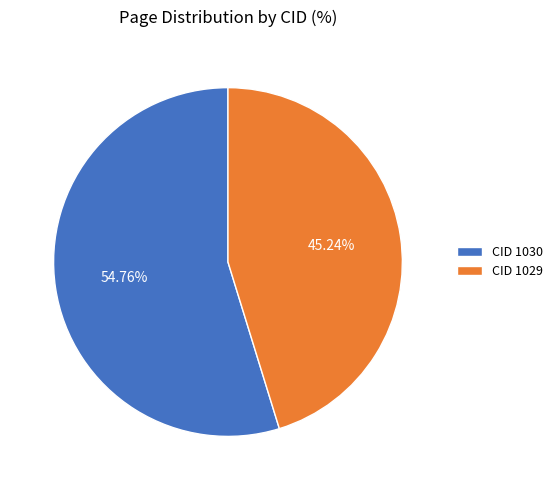

Between CID 1029 and CID 1030, which is larger?

CID 1030